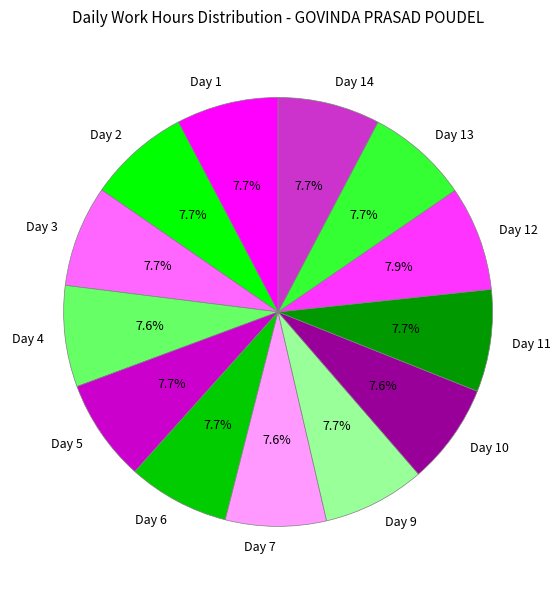

What is the ratio of the value at Day 12 to the value at Day 3?

1.0